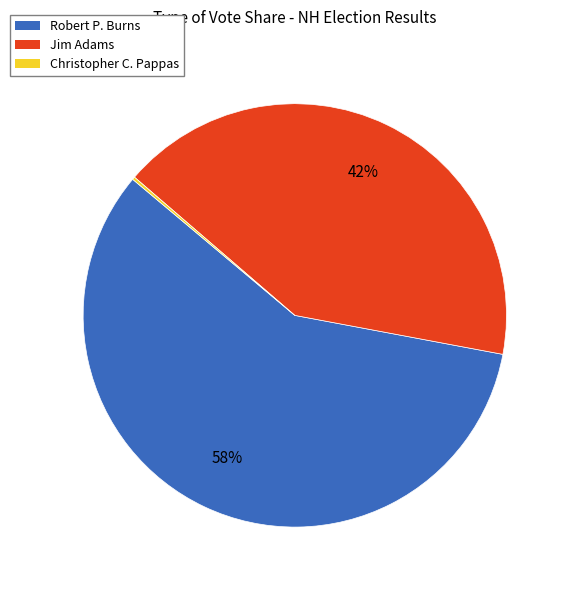

What is the largest slice in the pie chart?

Robert P. Burns